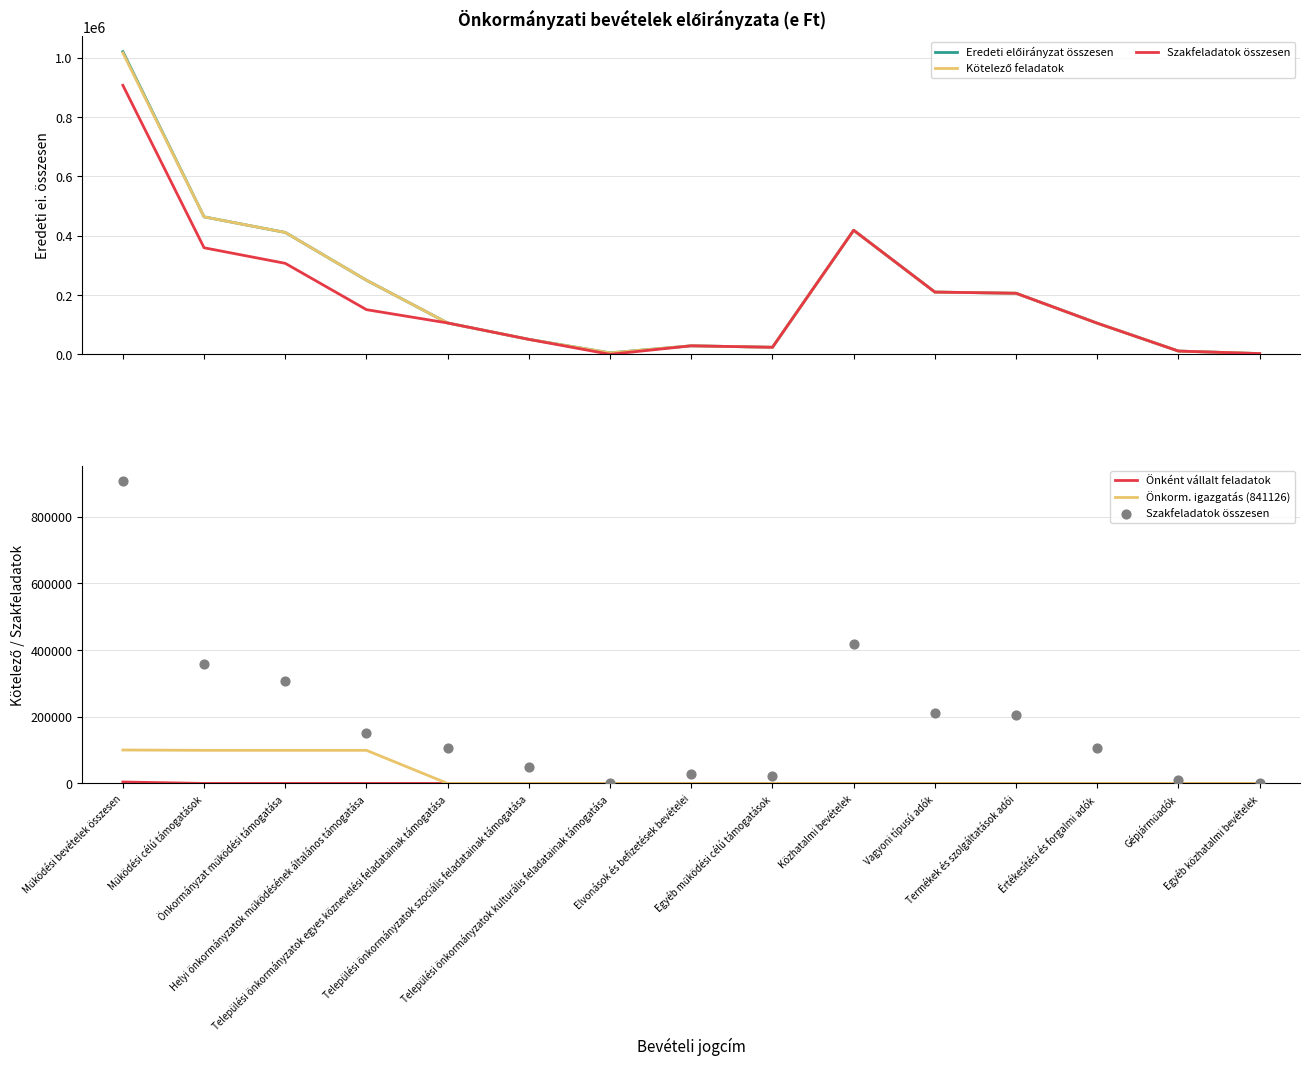

What is the total value across all series at Működési bevételek összesen?

3050001